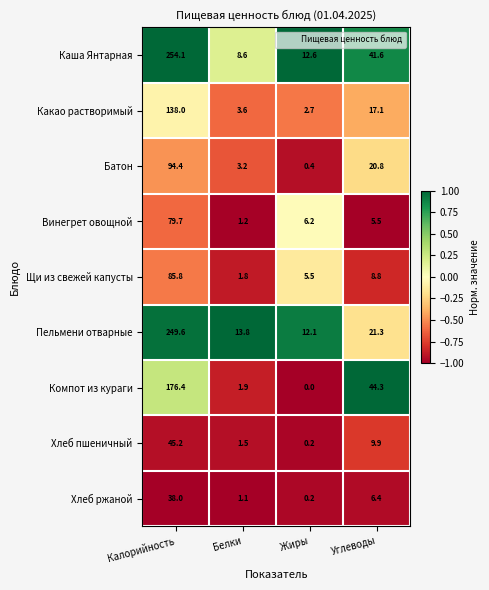

What is the lowest value of the Какао растворимый series?

2.7